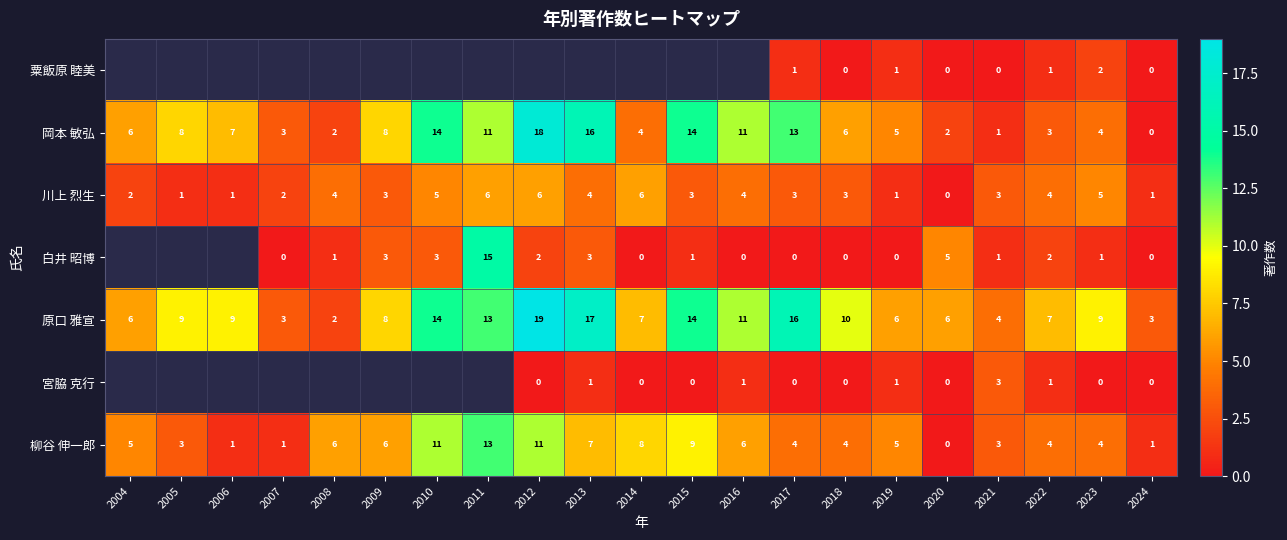

What is the average value of the 原口 雅宣 series?

9